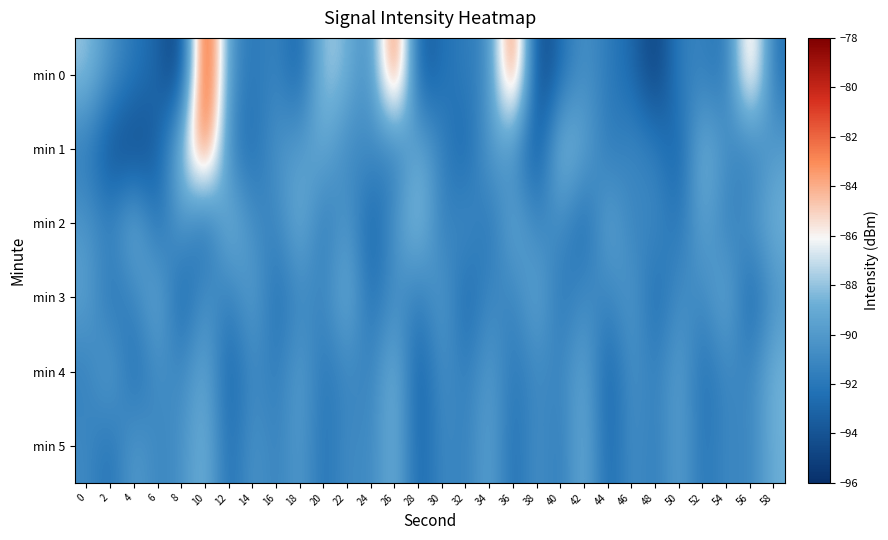

Reading left to right, extract all data points from this chart.

min 0: 0=-87.9	2=-90.5	4=-92.0	6=-93.0	8=-95.6	10=-78.8	12=-90.4	14=-92.1	16=-91.1	18=-93.3	20=-87.4	22=-88.6	24=-91.1	26=-80.5	28=-94.0	30=-92.3	32=-91.7	34=-91.0	36=-80.5	38=-95.3	40=-92.5	42=-90.3	44=-91.8	46=-92.7	48=-95.3	50=-91.5	52=-91.4	54=-92.3	56=-83.1	58=-92.4
min 1: 0=-91.8	2=-94.3	4=-94.8	6=-93.5	8=-87.8	10=-80.9	12=-91.5	14=-92.6	16=-90.2	18=-89.8	20=-88.9	22=-91.2	24=-90.5	26=-92.1	28=-88.7	30=-91.3	32=-93.2	34=-89.5	36=-90.8	38=-94.1	40=-87.7	42=-89.3	44=-92.0	46=-90.9	48=-91.5	50=-93.4	52=-88.2	54=-90.6	56=-92.0	58=-89.7
min 2: 0=-90.1	2=-91.5	4=-88.3	6=-92.7	8=-89.5	10=-93.2	12=-87.9	14=-90.8	16=-91.3	18=-88.5	20=-92.1	22=-89.7	24=-93.5	26=-90.2	28=-87.6	30=-91.9	32=-90.3	34=-92.5	36=-88.8	38=-91.2	40=-90.6	42=-93.1	44=-88.9	46=-91.5	48=-90.8	50=-92.3	52=-89.1	54=-91.7	56=-90.2	58=-88.6
min 3: 0=-89.5	2=-92.3	4=-91.2	6=-88.7	8=-93.5	10=-90.1	12=-91.8	14=-89.3	16=-92.6	18=-90.9	20=-91.2	22=-88.5	24=-92.7	26=-90.3	28=-91.9	30=-89.6	32=-93.1	34=-90.8	36=-91.5	38=-88.9	40=-92.2	42=-90.6	44=-91.3	46=-89.8	48=-92.9	50=-90.5	52=-91.1	54=-88.7	56=-93.3	58=-90.2
min 4: 0=-91.6	2=-89.2	4=-92.9	6=-90.5	8=-91.1	10=-88.8	12=-93.3	14=-90.7	16=-91.9	18=-89.5	20=-92.2	22=-90.9	24=-91.5	26=-88.2	28=-93.7	30=-90.3	32=-91.8	34=-89.6	36=-92.1	38=-90.8	40=-91.3	42=-88.9	44=-93.5	46=-90.2	48=-91.7	50=-89.3	52=-92.6	54=-90.9	56=-91.2	58=-88.5
min 5: 0=-90.9	2=-92.5	4=-89.7	6=-91.2	8=-90.6	10=-88.3	12=-92.8	14=-90.1	16=-91.5	18=-89.8	20=-92.3	22=-90.7	24=-91.1	26=-88.5	28=-93.2	30=-90.8	32=-91.6	34=-89.2	36=-92.7	38=-90.3	40=-91.9	42=-88.6	44=-93.1	46=-90.5	48=-91.8	50=-89.5	52=-92.2	54=-90.9	56=-91.3	58=-88.7